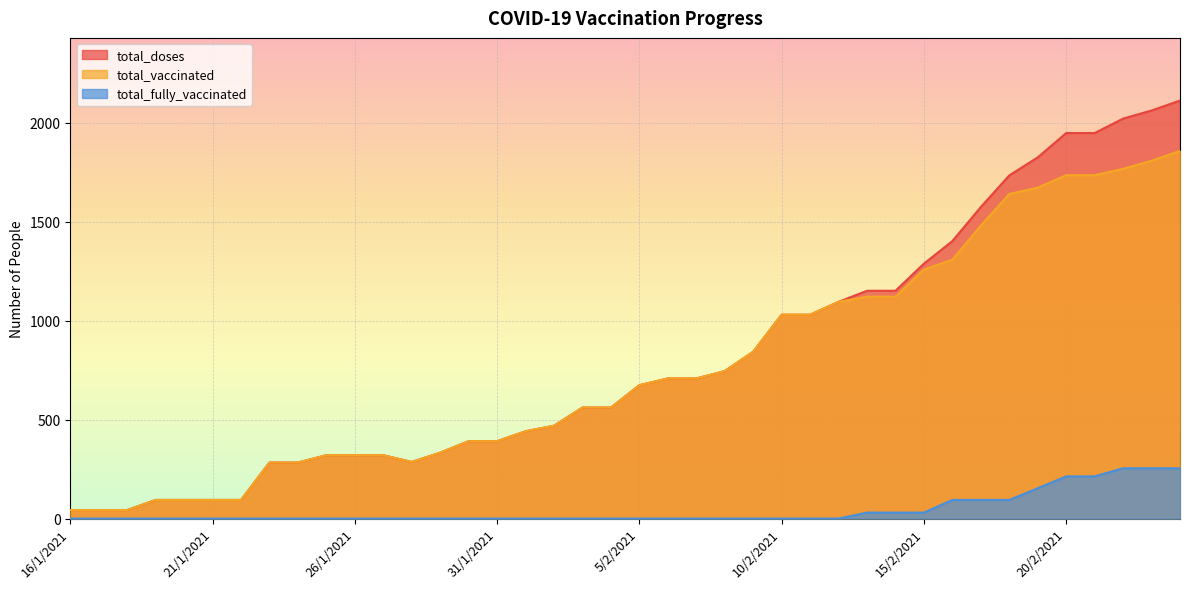

True or false: total_fully_vaccinated and total_doses cross at least once.

False